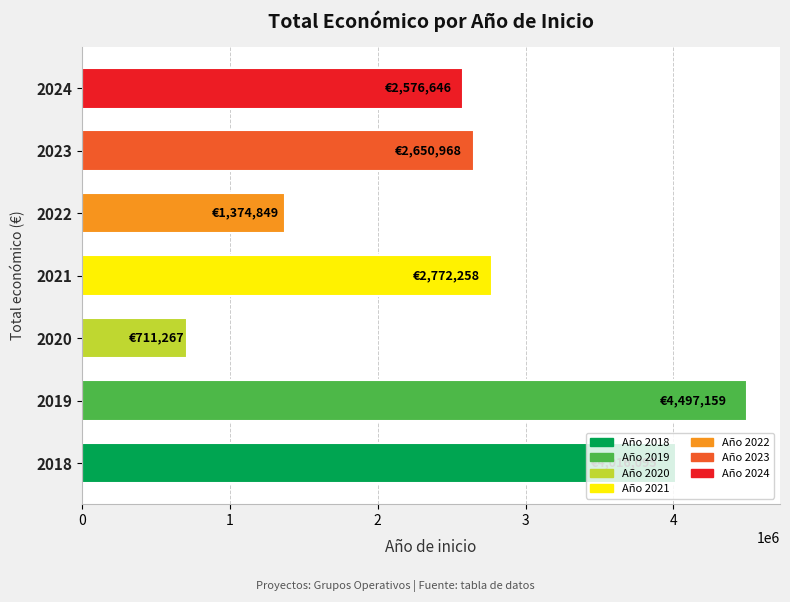

Which category has the highest value across all series?

2019